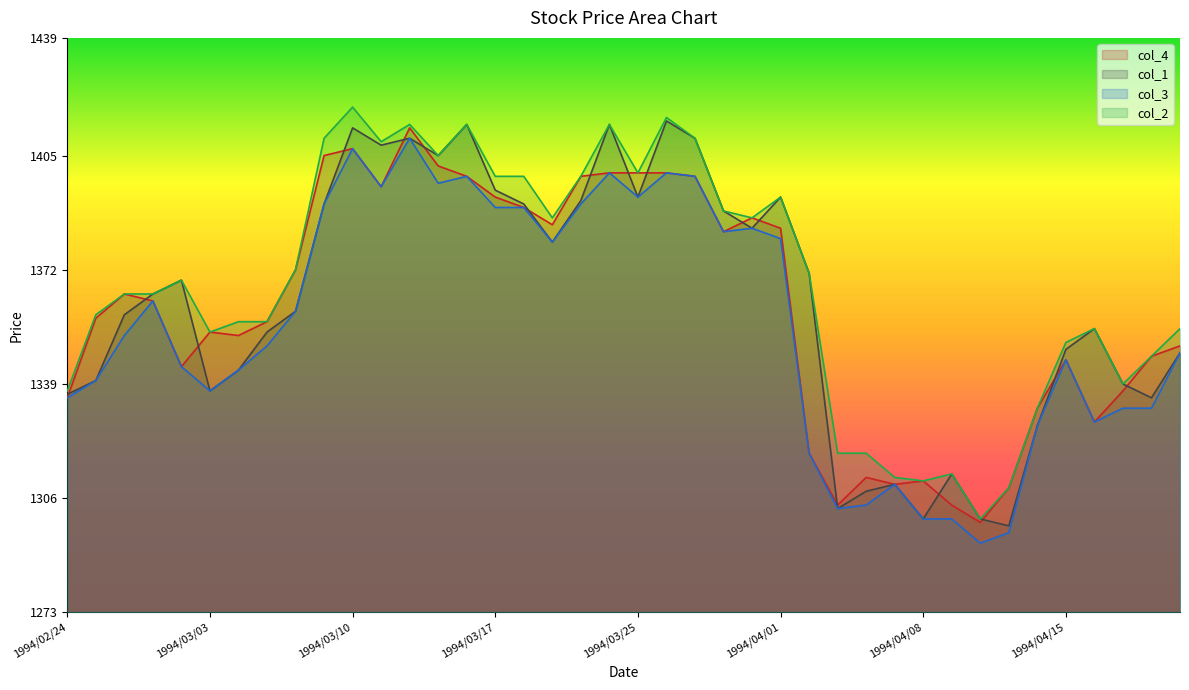

What are all the series names shown in the legend?

col_4, col_1, col_3, col_2